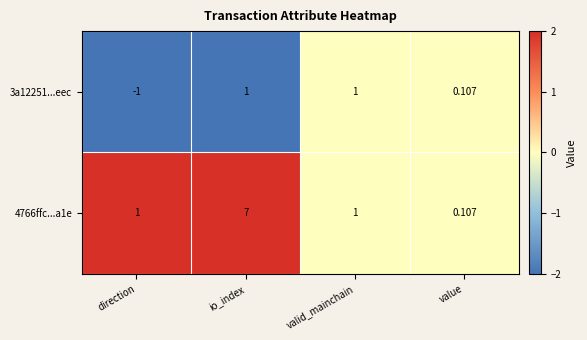

Which series has the widest spread of values?

4766ffc...a1e